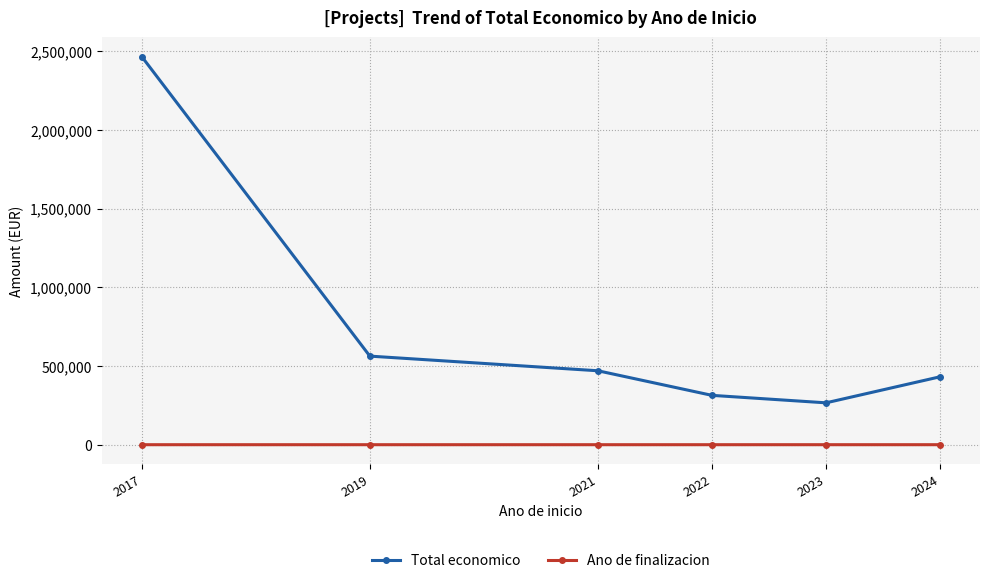

What is the sum of the Total economico values at 2023 and 2017?

2731473.5